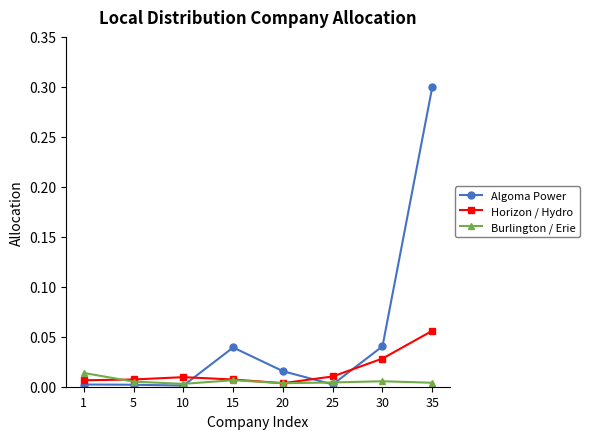

Is it true that Horizon / Hydro equals 0.0 at 15?

True